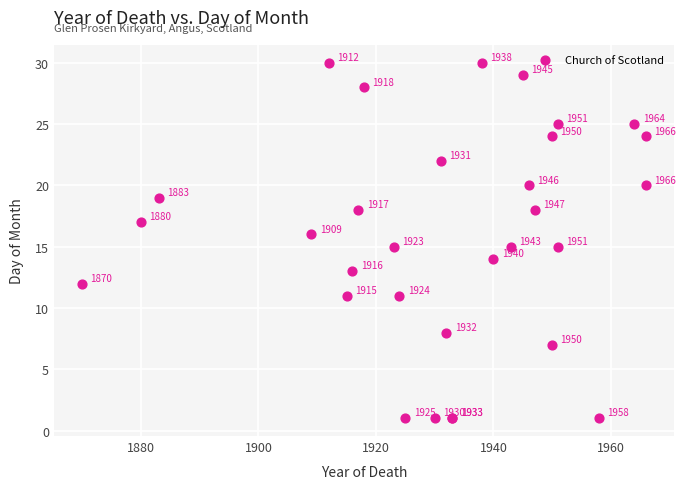

What Y value in the scatter plot is closest to 15?

15